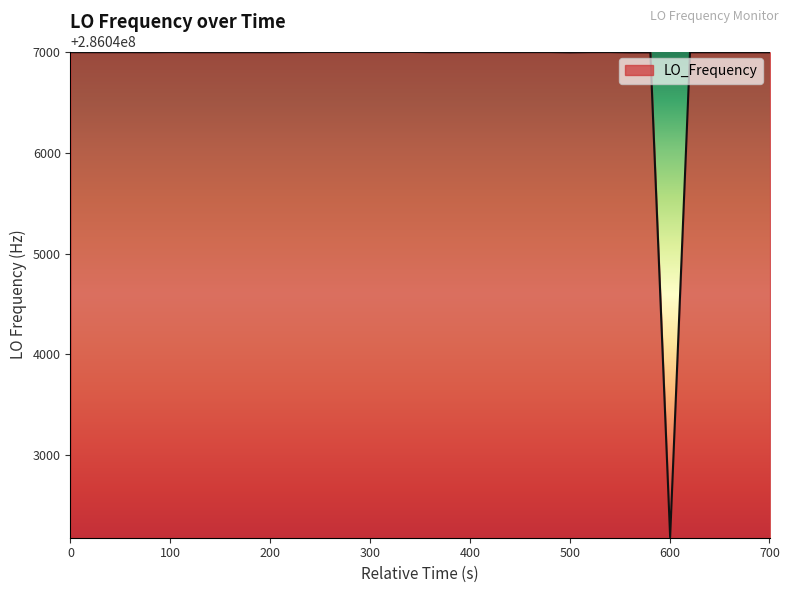

Does the chart have visible grid lines?

No